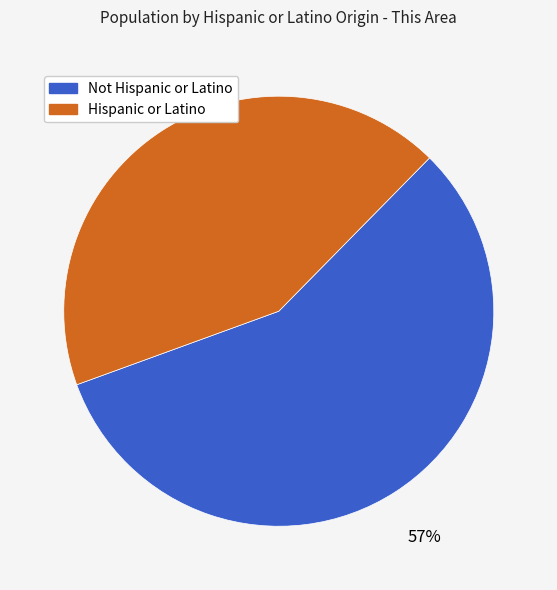

To the nearest percent, what is the average slice percentage?

50%